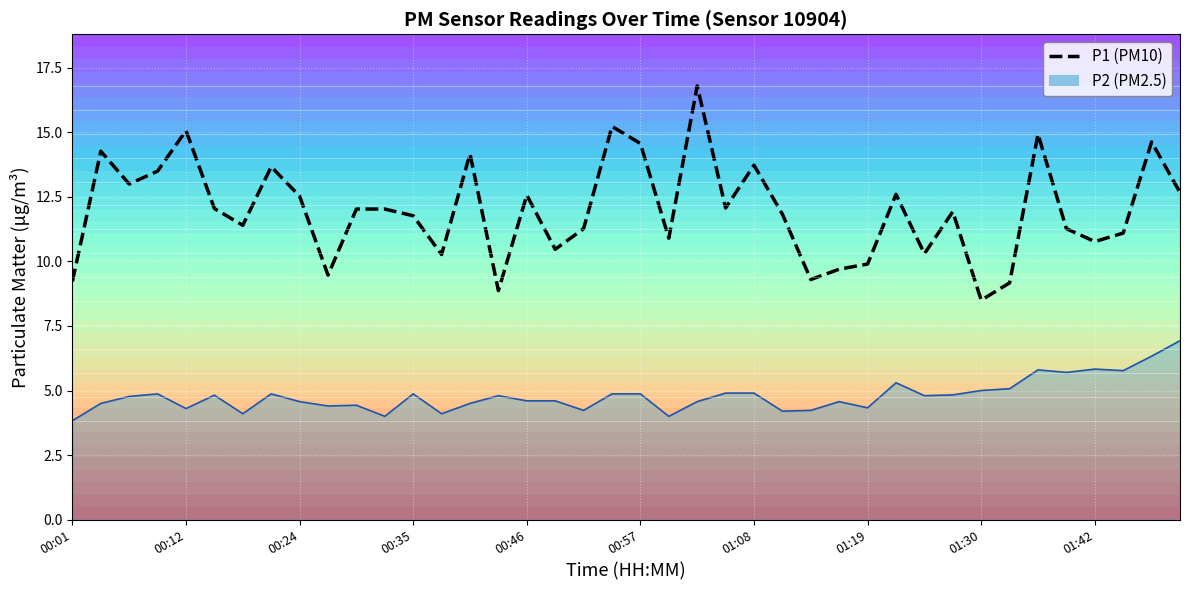

At 00:46, list the series in order from largest to smallest.

P1 (PM10), P2 line